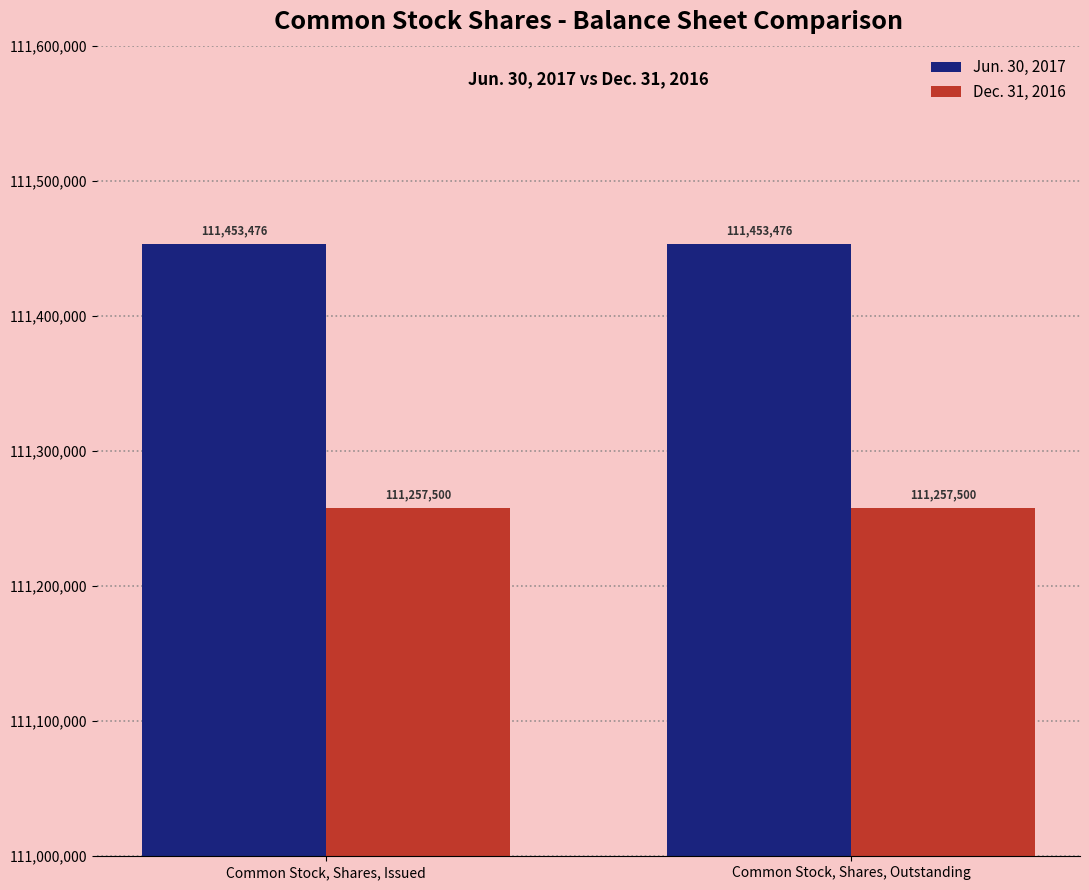

How many bars are there in total?

4